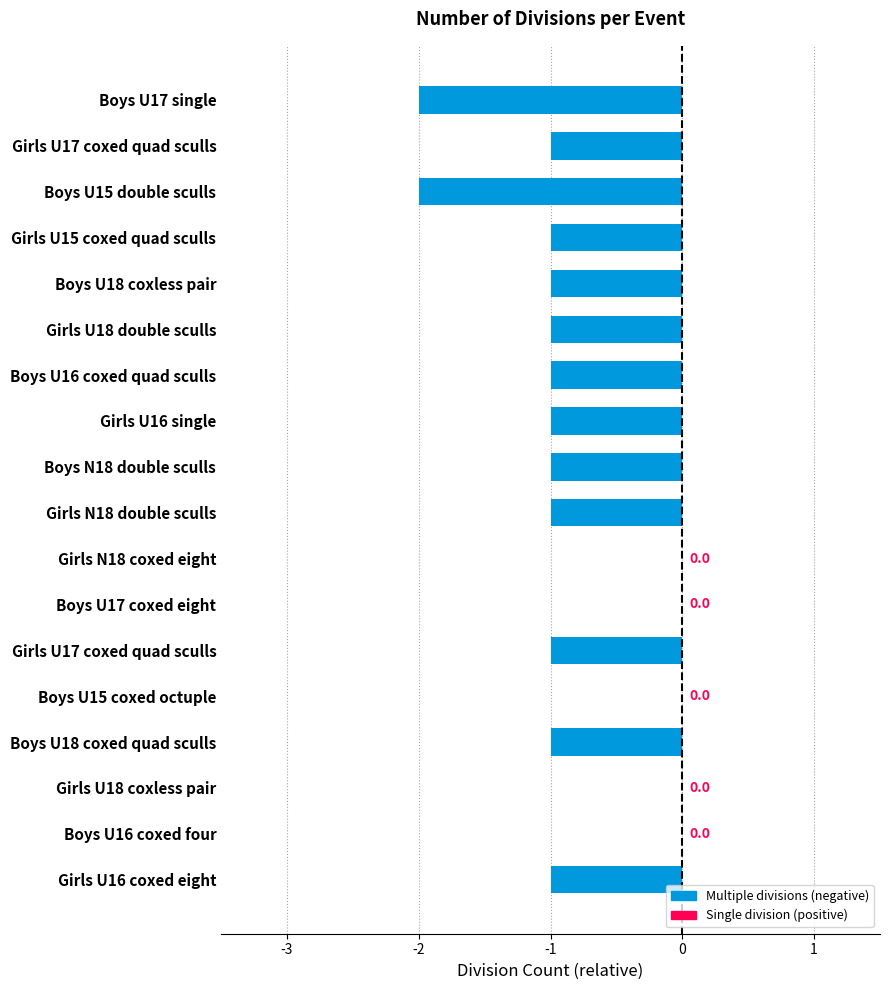

Are the bars horizontal?

Yes